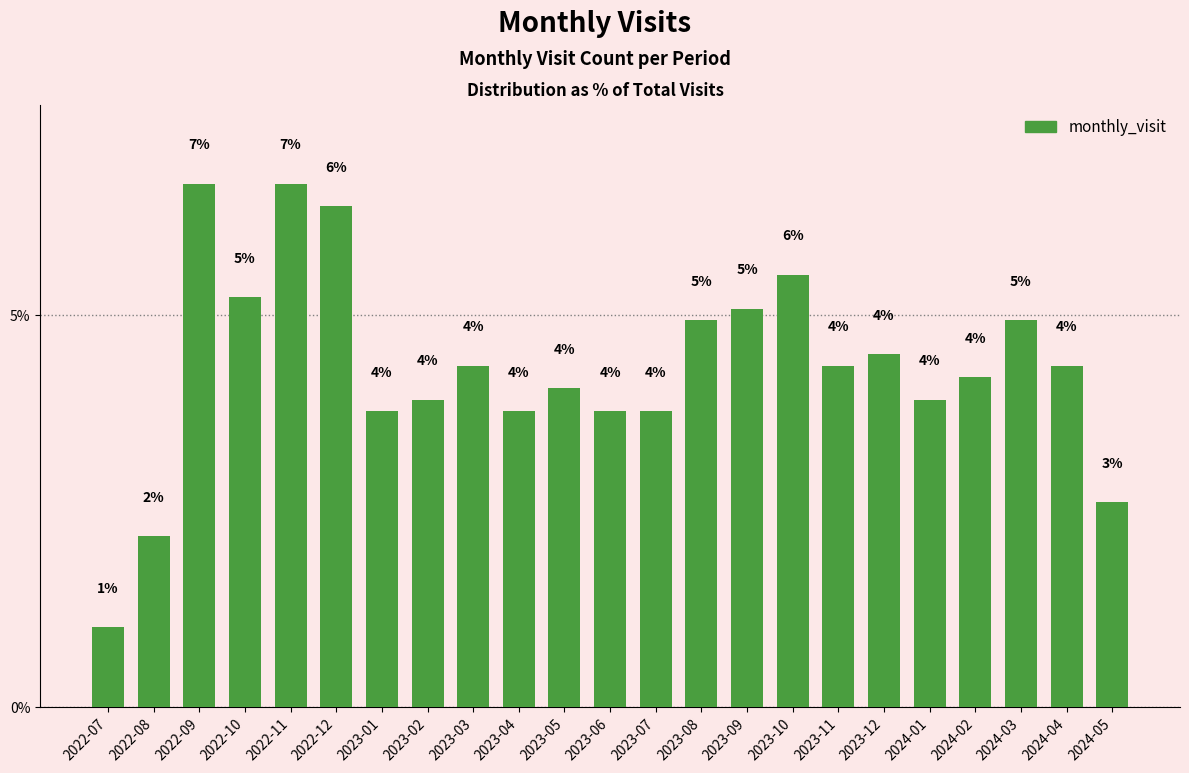

Rank the categories by value from lowest to highest.

2022-07, 2022-08, 2024-05, 2023-01, 2023-04, 2023-06, 2023-07, 2023-02, 2024-01, 2023-05, 2024-02, 2023-03, 2023-11, 2024-04, 2023-12, 2023-08, 2024-03, 2023-09, 2022-10, 2023-10, 2022-12, 2022-09, 2022-11